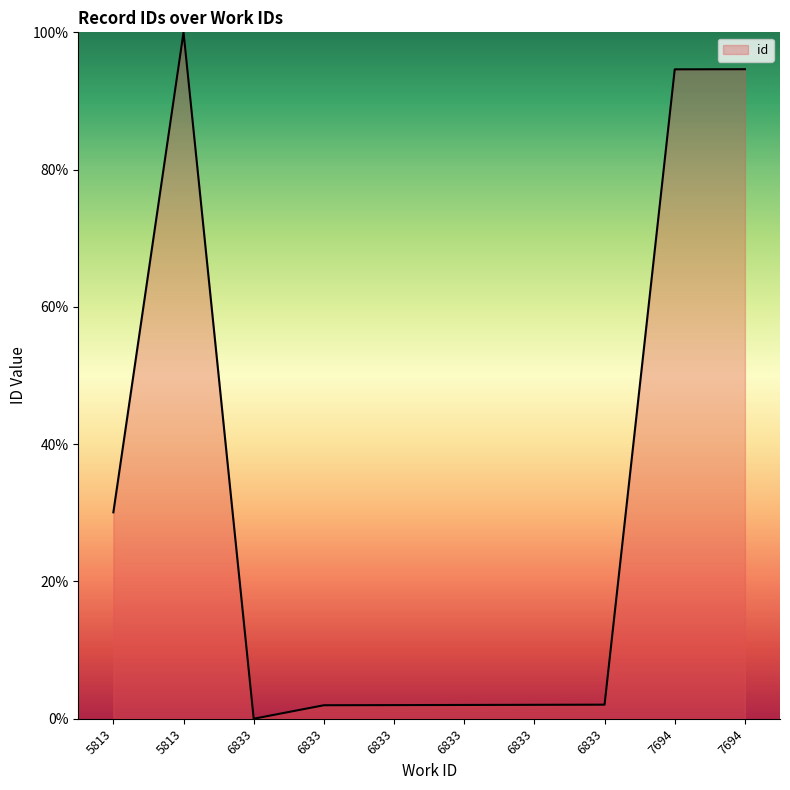

How many lines are shown in the chart?

1